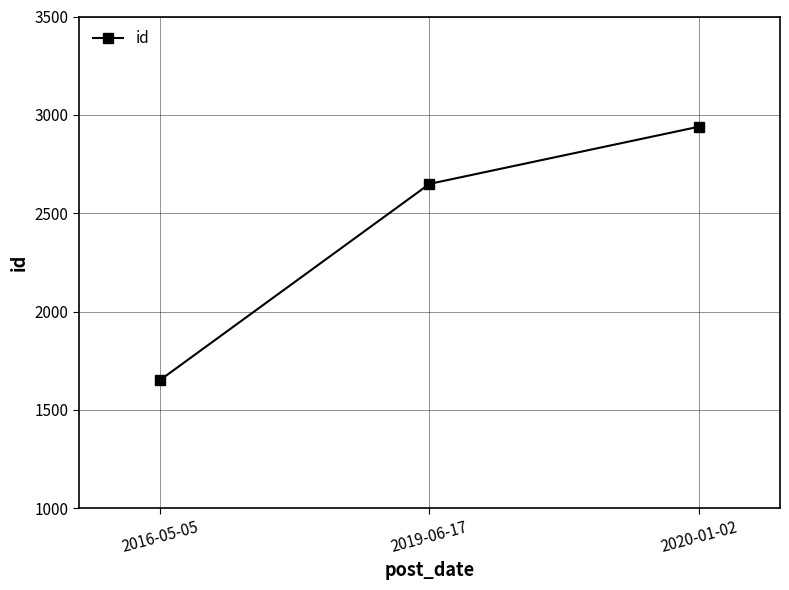

Count the values in the range 1651 to 2940.

3